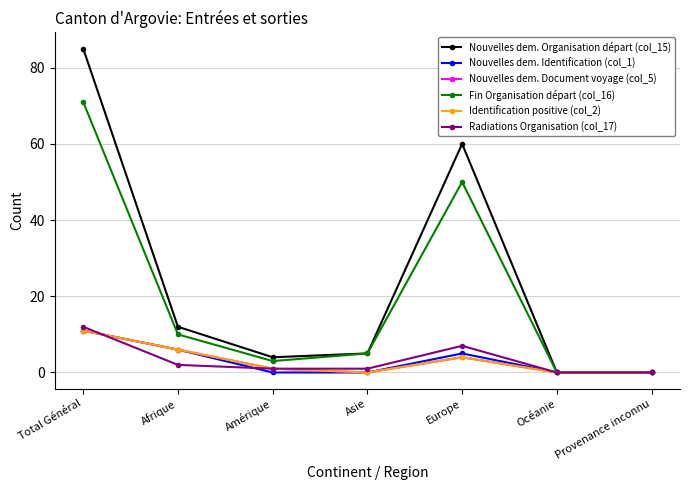

What is the difference between the second highest and minimum values in the Radiations Organisation (col_17) series?

7